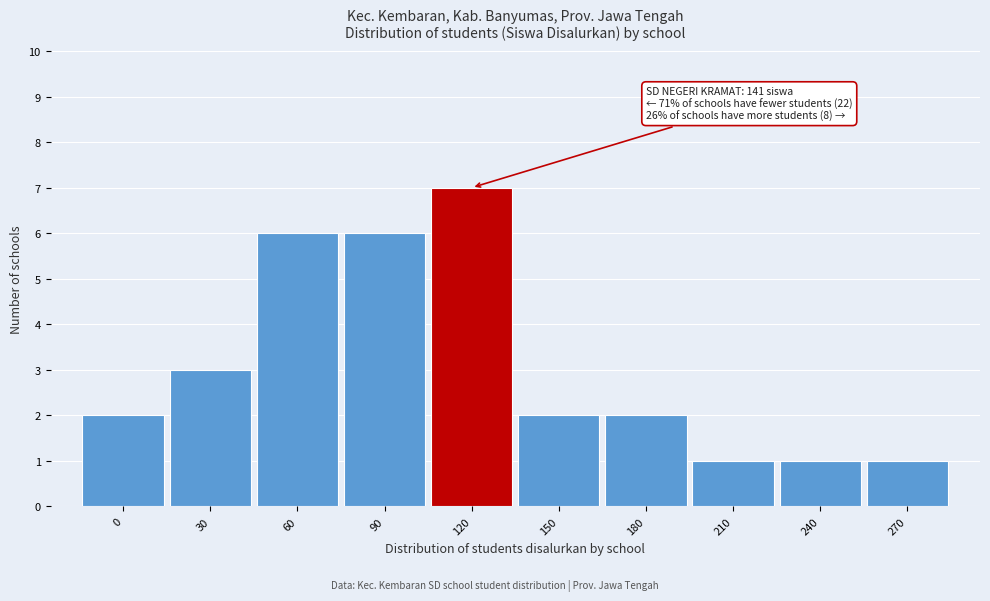

Reading left to right, extract all data points from this chart.

2	3	6	6	7	2	2	1	1	1